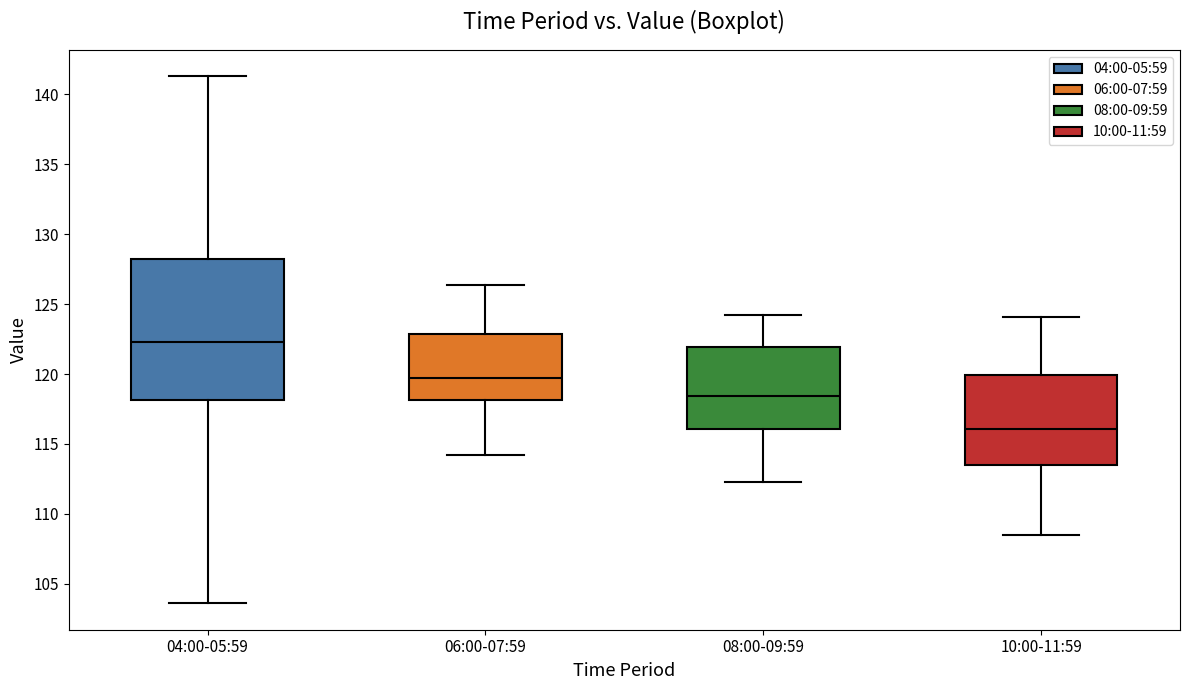

Reading left to right, transcribe this box plot: for each box, give where its median line is, the range the box spans, and where its two whiskers end, as read against the y-axis. The values are not printed on the chart, so give them approximately, as read against the axis.

04:00-05:59: median 122.5, box 118.0 to 128.0, whiskers 103.5 to 141.5
06:00-07:59: median 119.5, box 118.0 to 123.0, whiskers 114.0 to 126.5
08:00-09:59: median 118.5, box 116.0 to 122.0, whiskers 112.5 to 124.0
10:00-11:59: median 116.0, box 113.5 to 120.0, whiskers 108.5 to 124.0